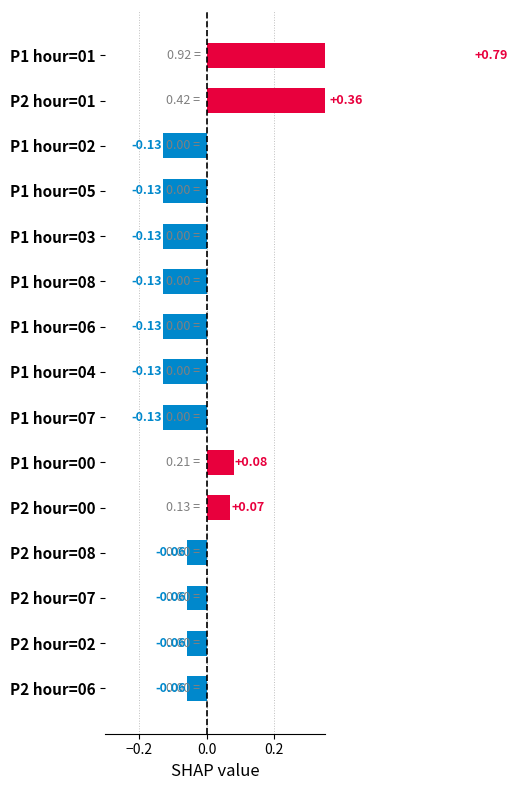

How many values are below zero?

11